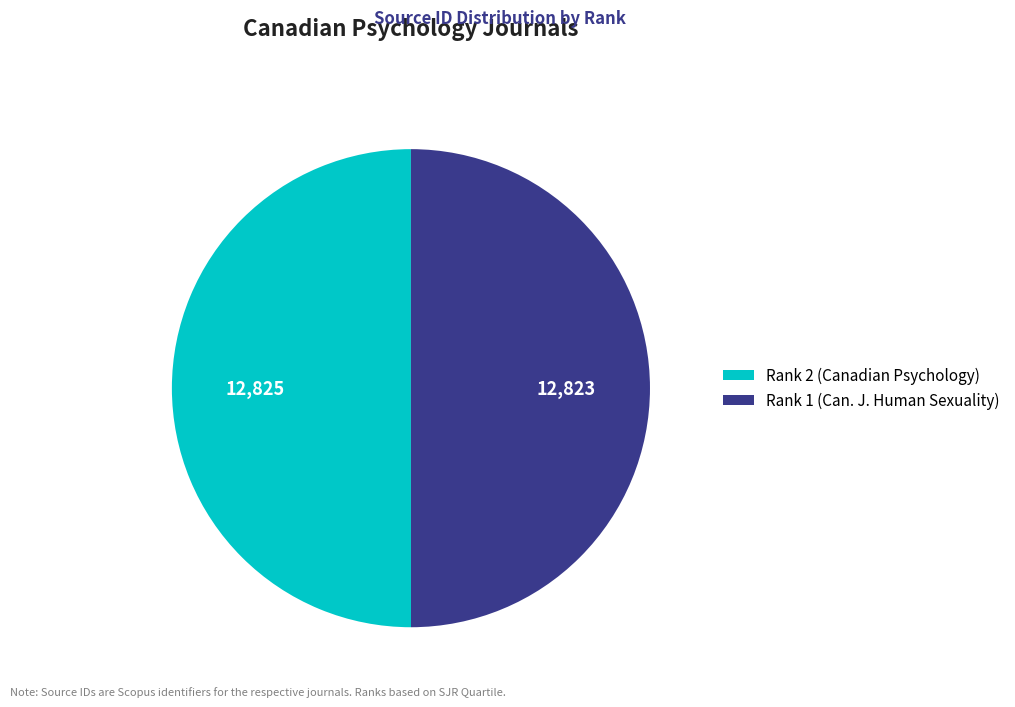

Combined, do Rank 2 (Canadian Psychology) and Rank 1 (Can. J. Human Sexuality) account for over 50%?

Yes